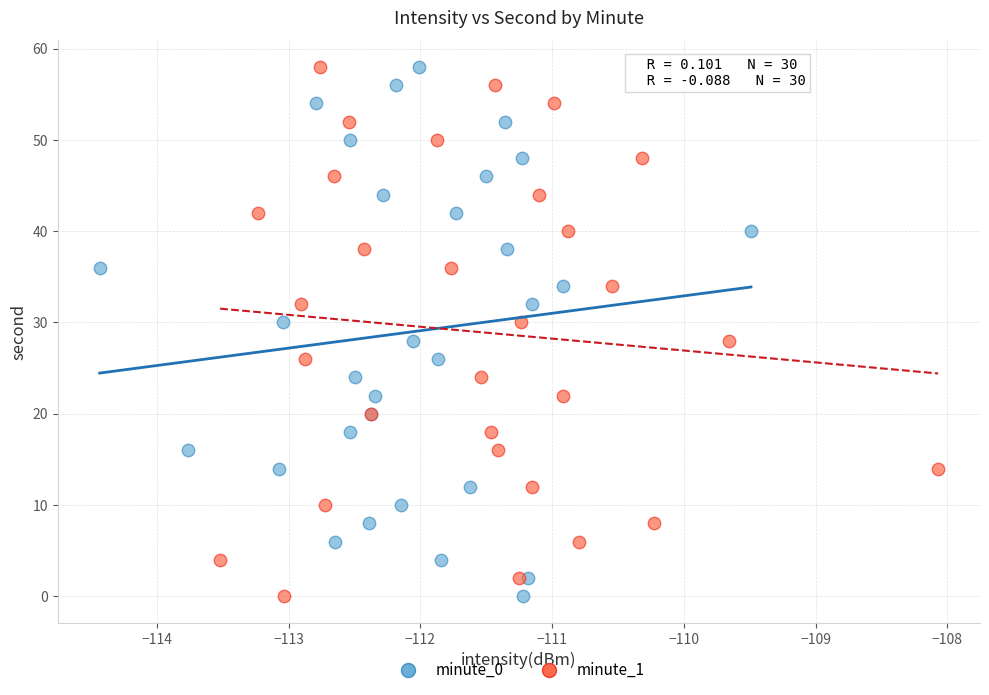

What are all the series names shown in the legend?

minute_0, minute_1